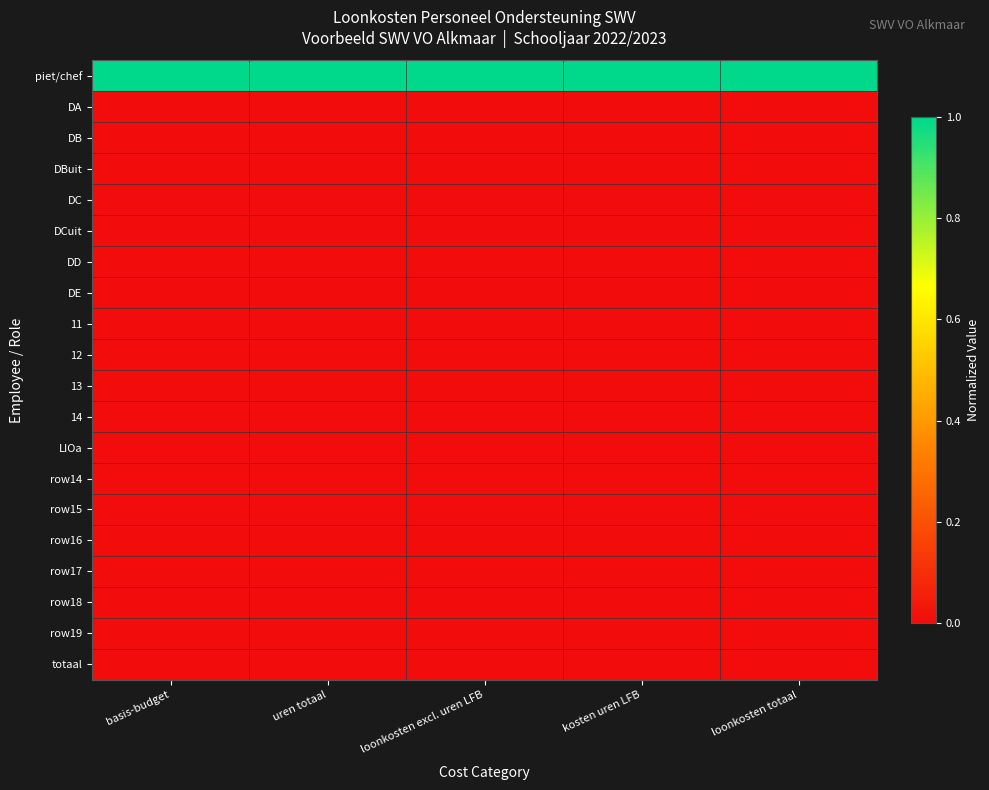

Which series has the widest spread of values?

piet/chef